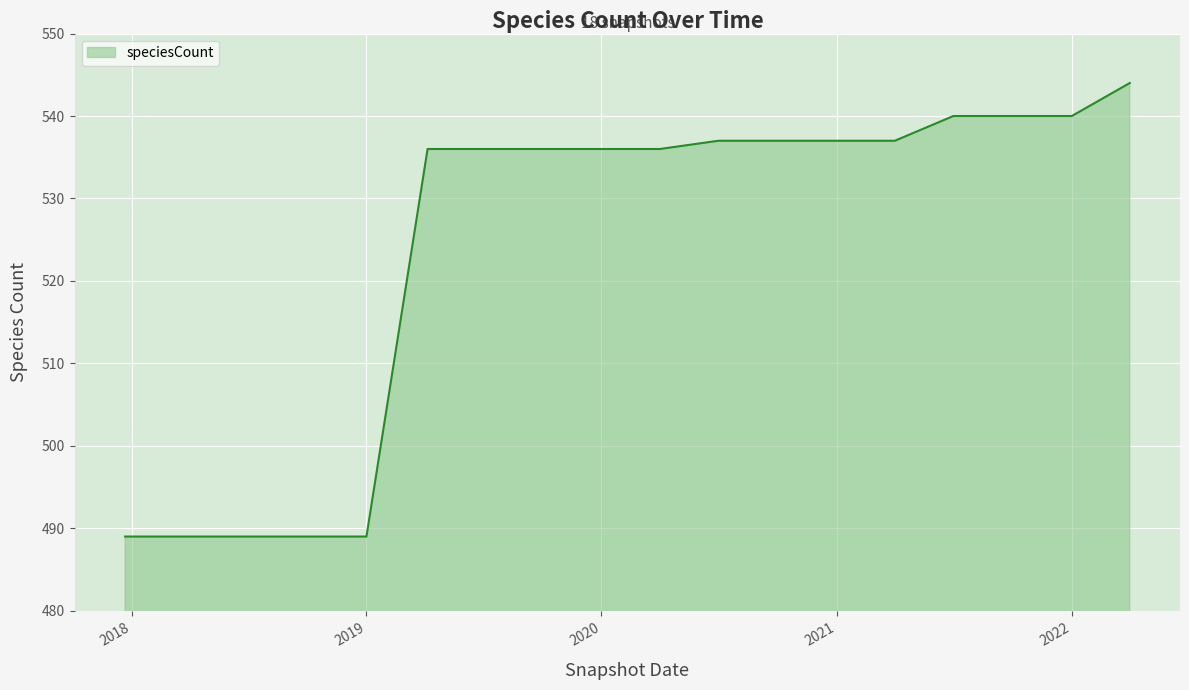

What is the difference between the maximum and minimum values?

55